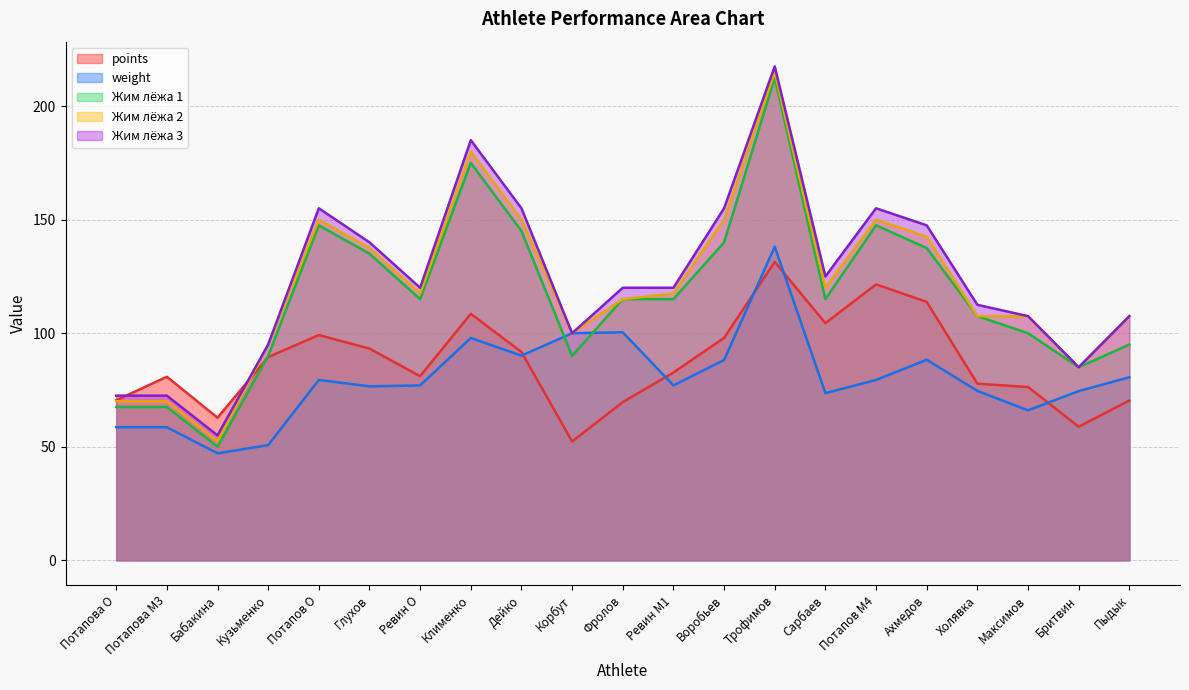

What is the difference between the maximum and minimum values in the weight series?

91.0